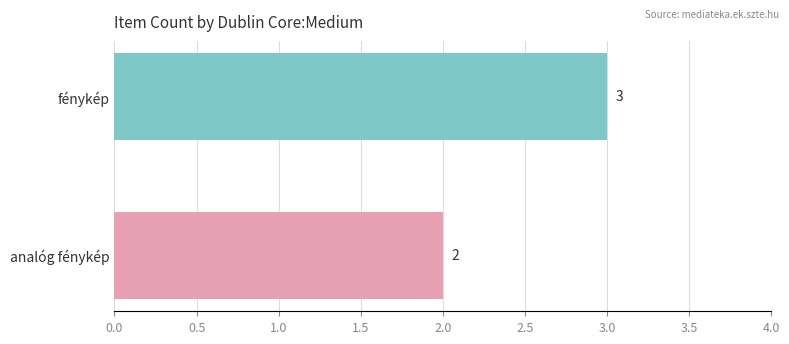

Reading top to bottom, extract all data points from this chart.

3	2